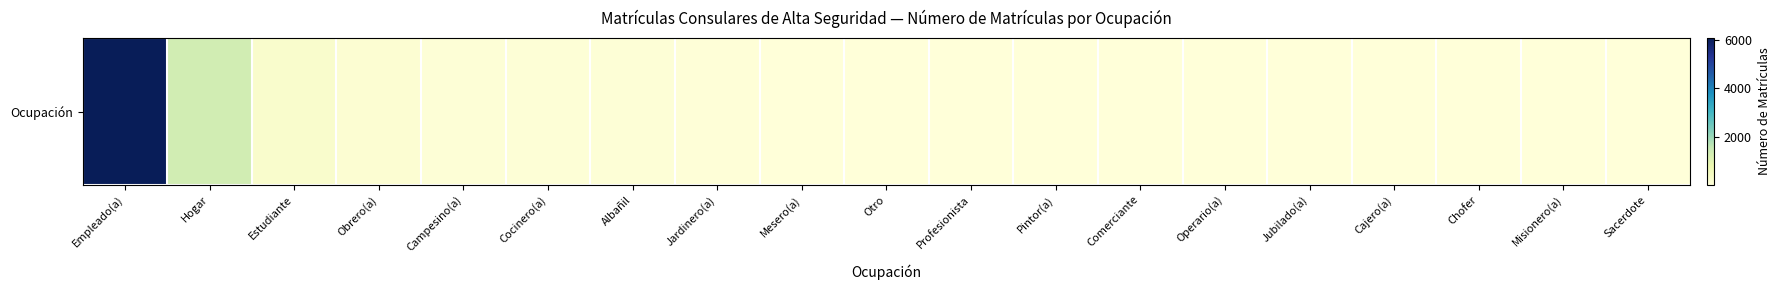

What is the change in value from Empleado(a) to Obrero(a)?

-5938